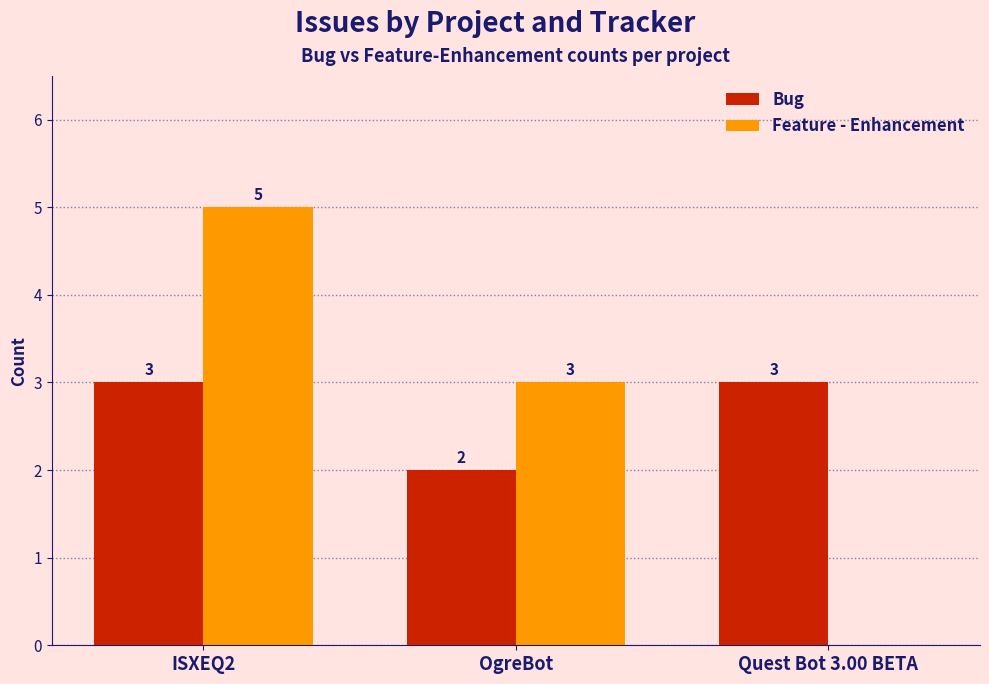

Count the number of data series in this chart.

2